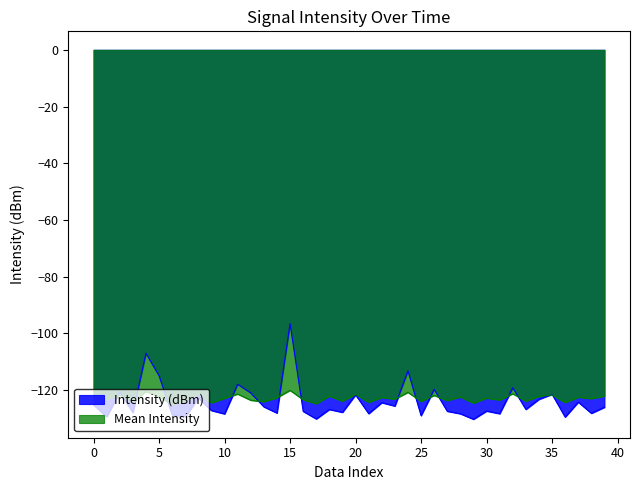

At which label does Intensity (dBm) reach its minimum?

29